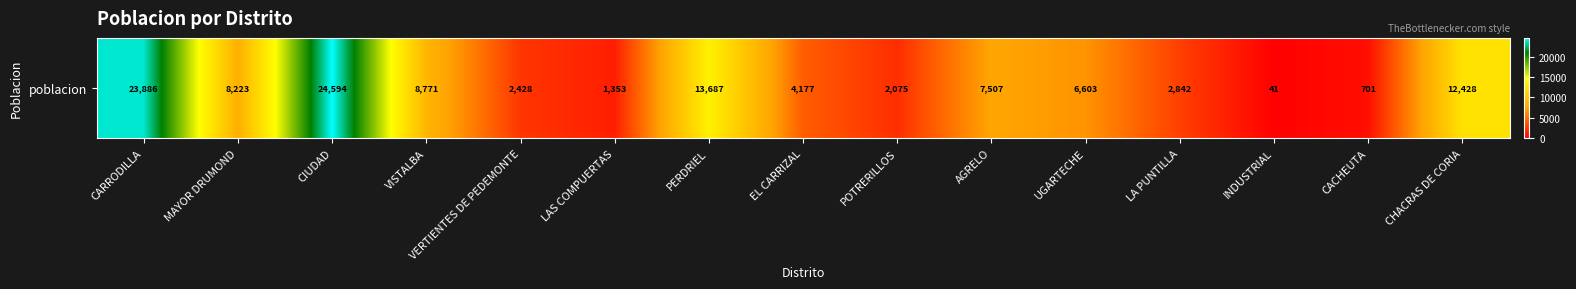

What value does the data have at PERDRIEL?

13687